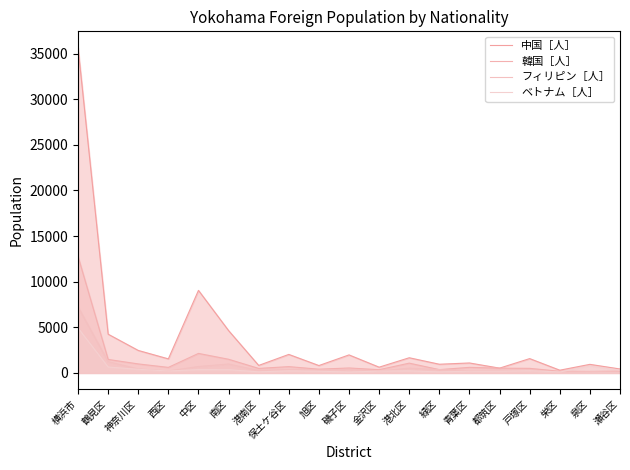

What is the total value across all series at 旭区?

1713